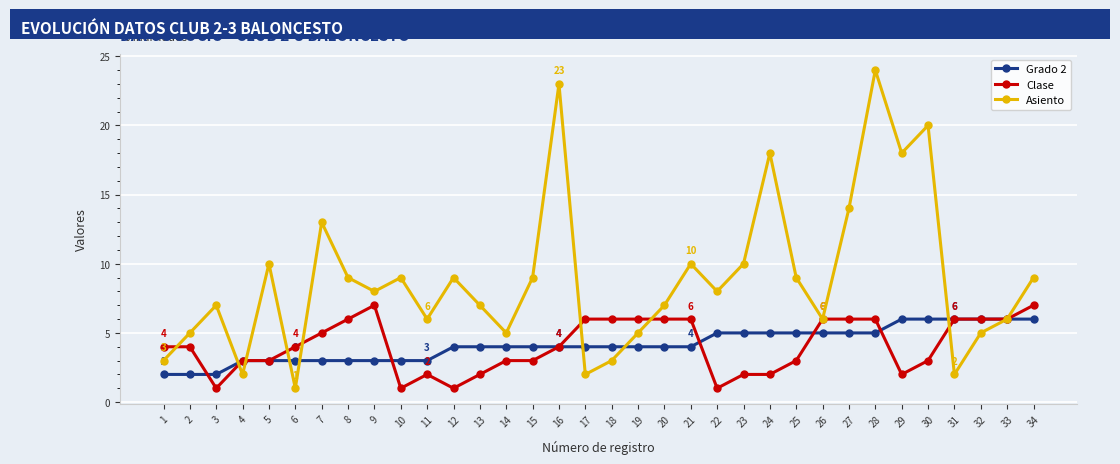

At 18, list the series in order from smallest to largest.

Asiento, Grado 2, Clase